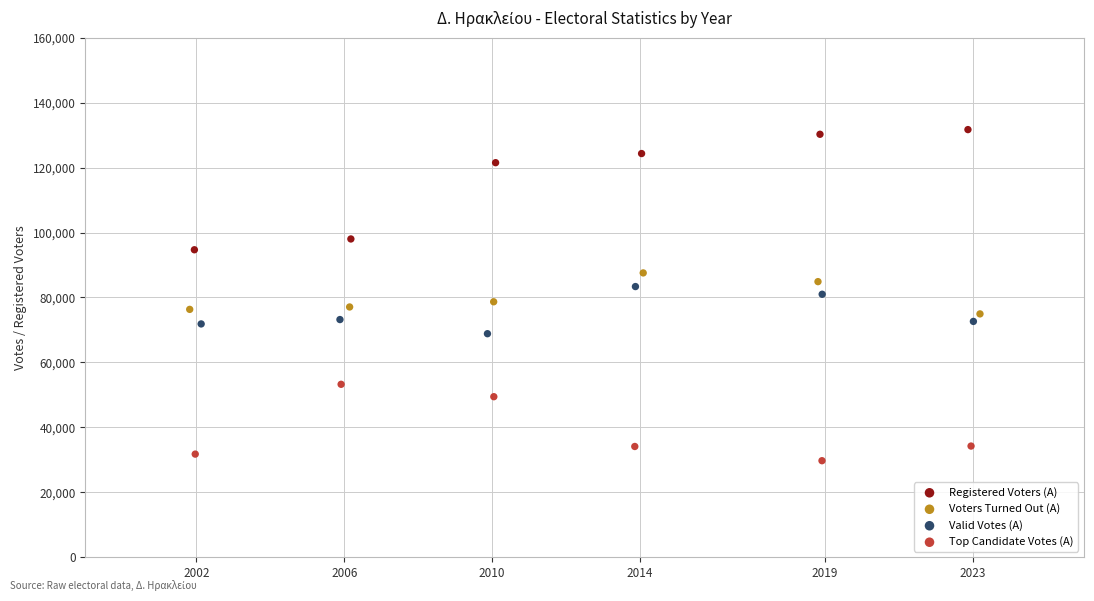

Which series reaches the maximum Y coordinate?

Registered Voters (A)